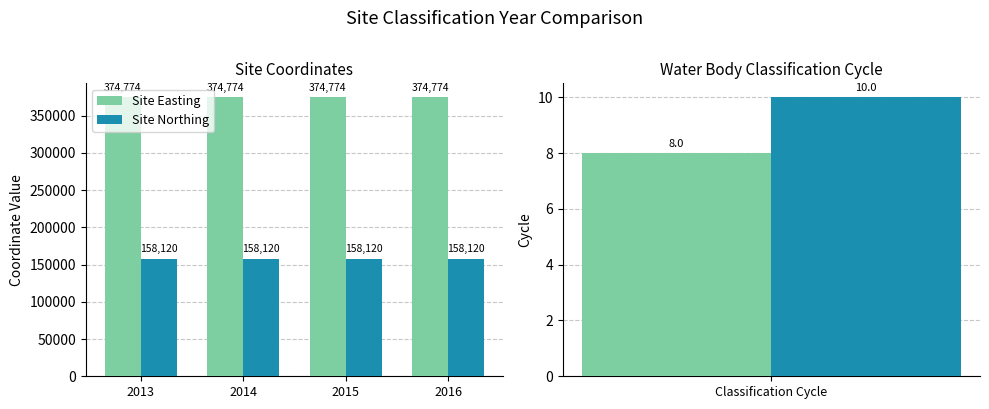

Read the Site Easting value at 2015.

374774